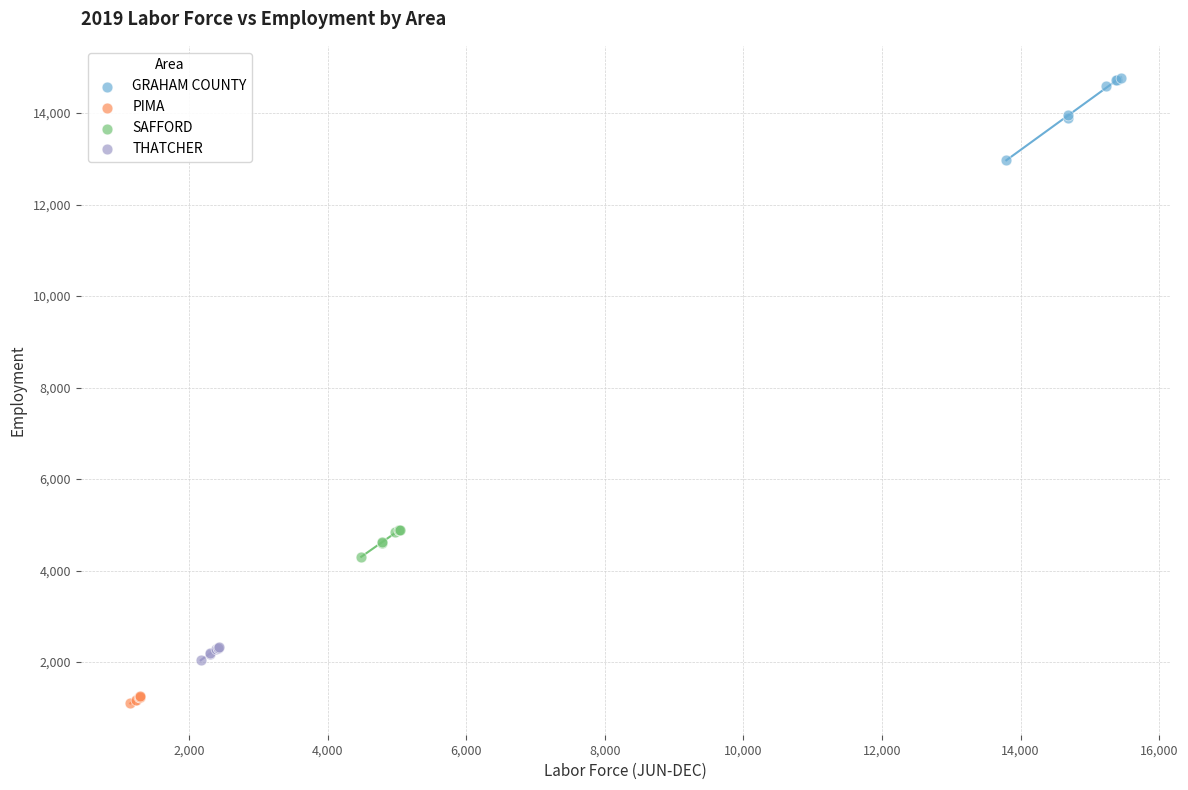

Which series has the widest spread of Y values?

GRAHAM COUNTY